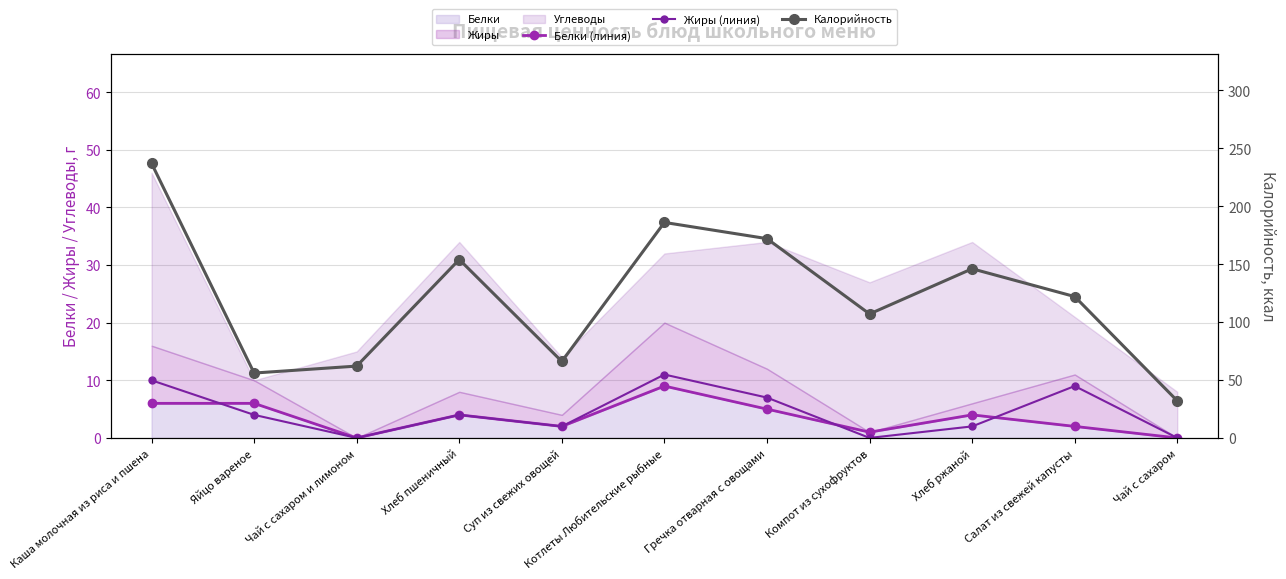

At which category is the sum across all series the highest?

Каша молочная из риса и пшена